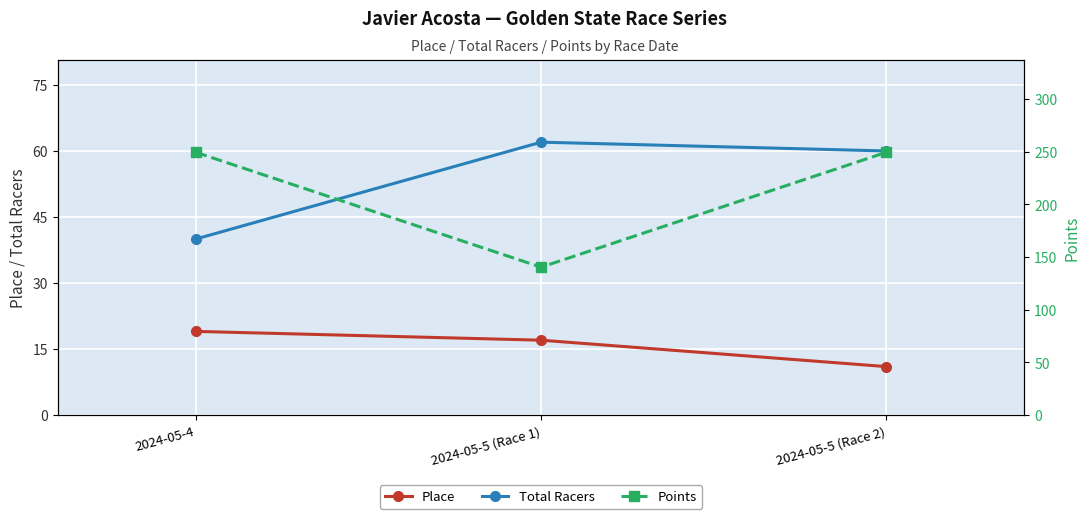

Which category has the highest value in the Points series?

2024-05-5 (Race 2)